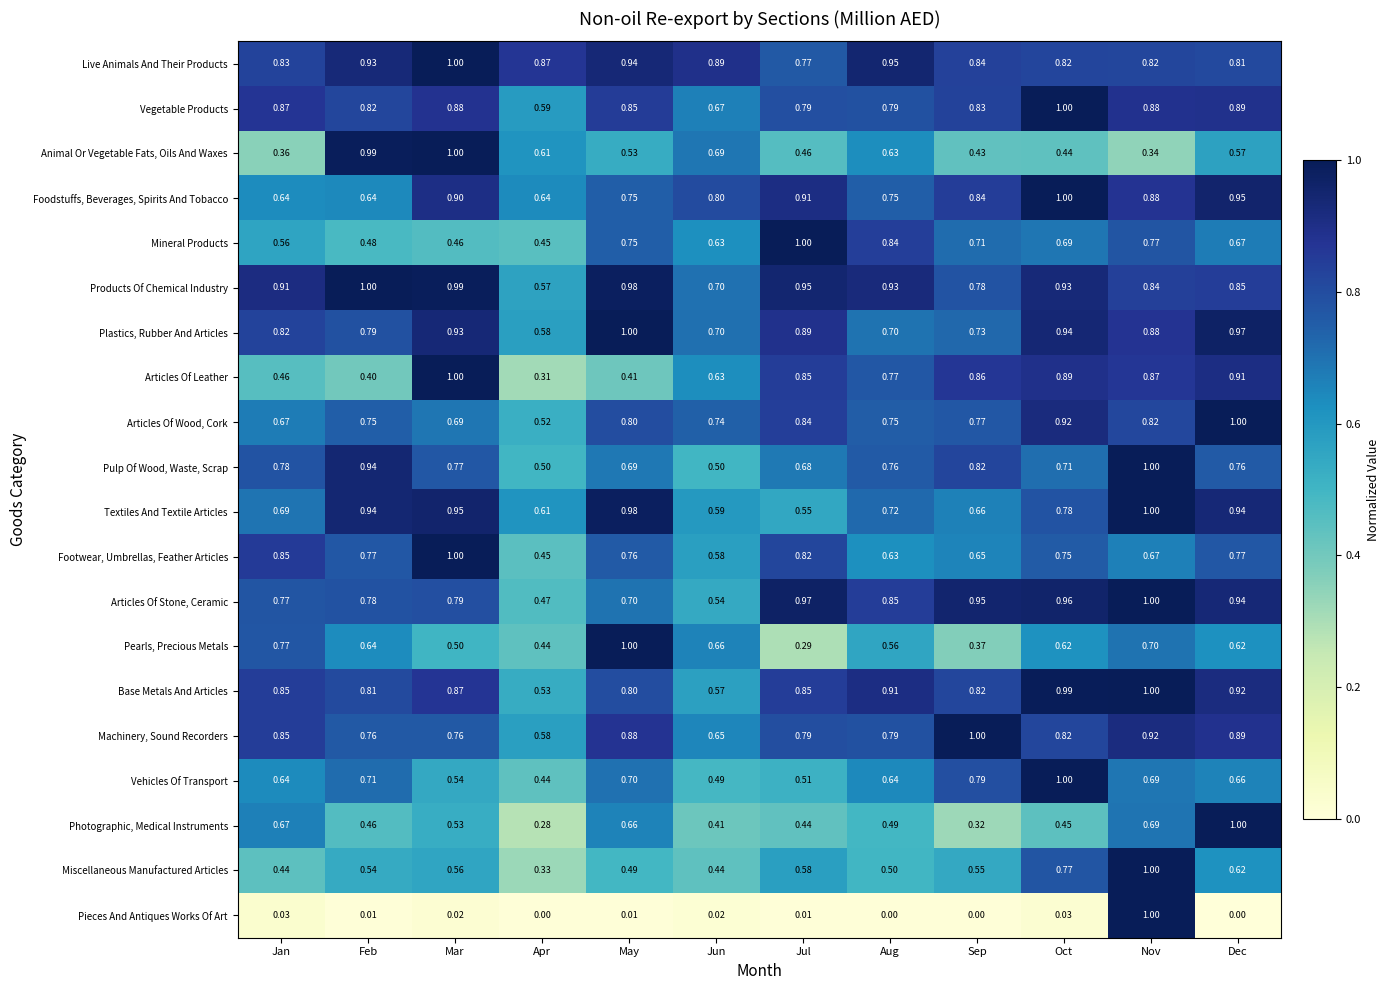

At which category is the sum across all series the highest?

Nov